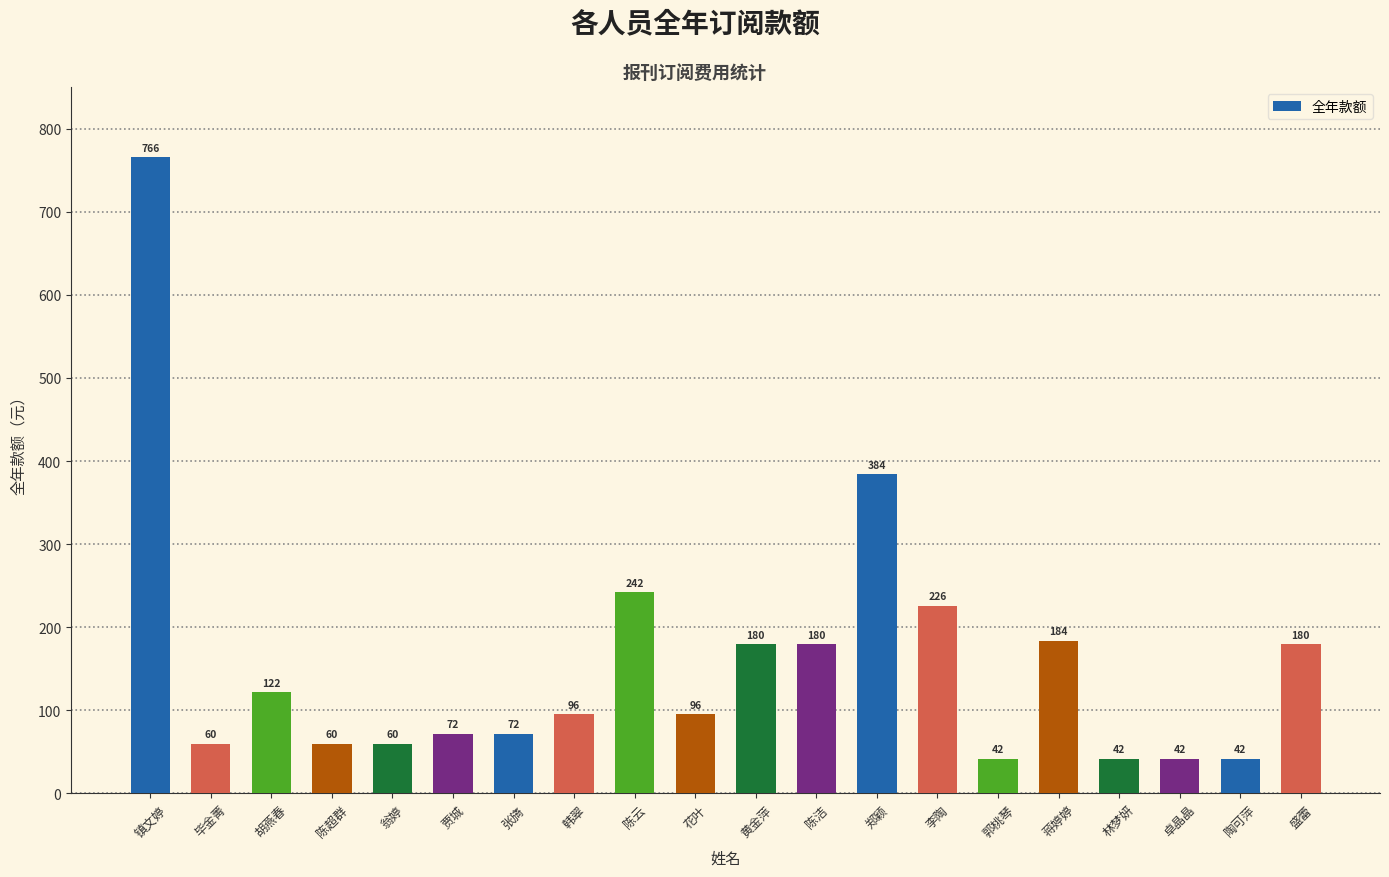

Which has a higher value, 盛蕾 or 镇文婷?

镇文婷